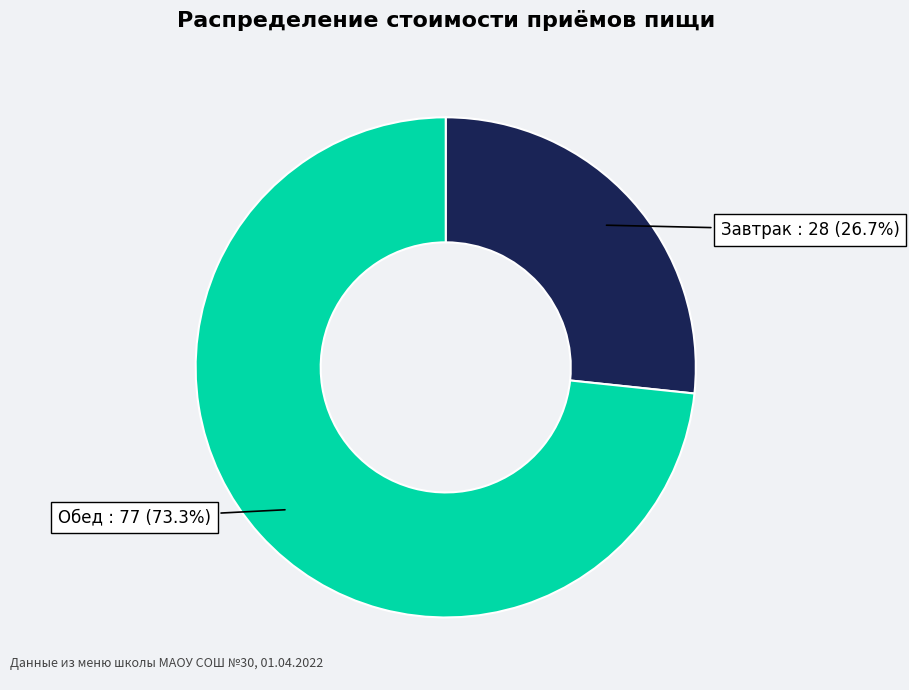

Does any single category account for the majority?

Yes